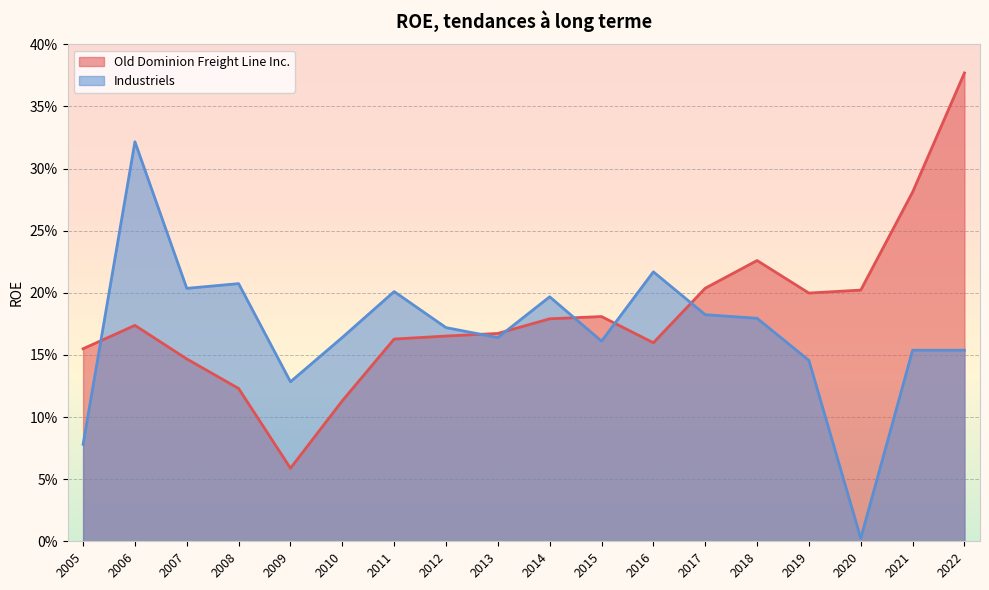

How many lines are shown in the chart?

2